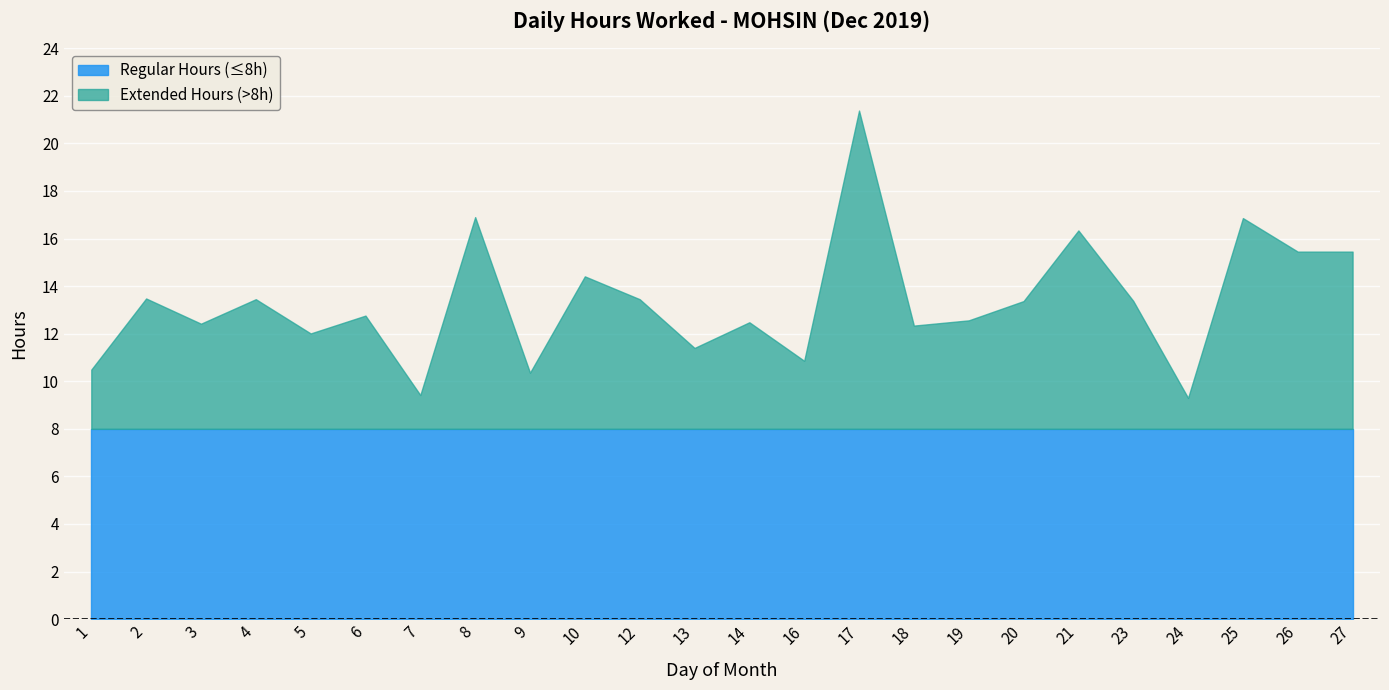

What is the difference between the second highest and second lowest values?

7.6